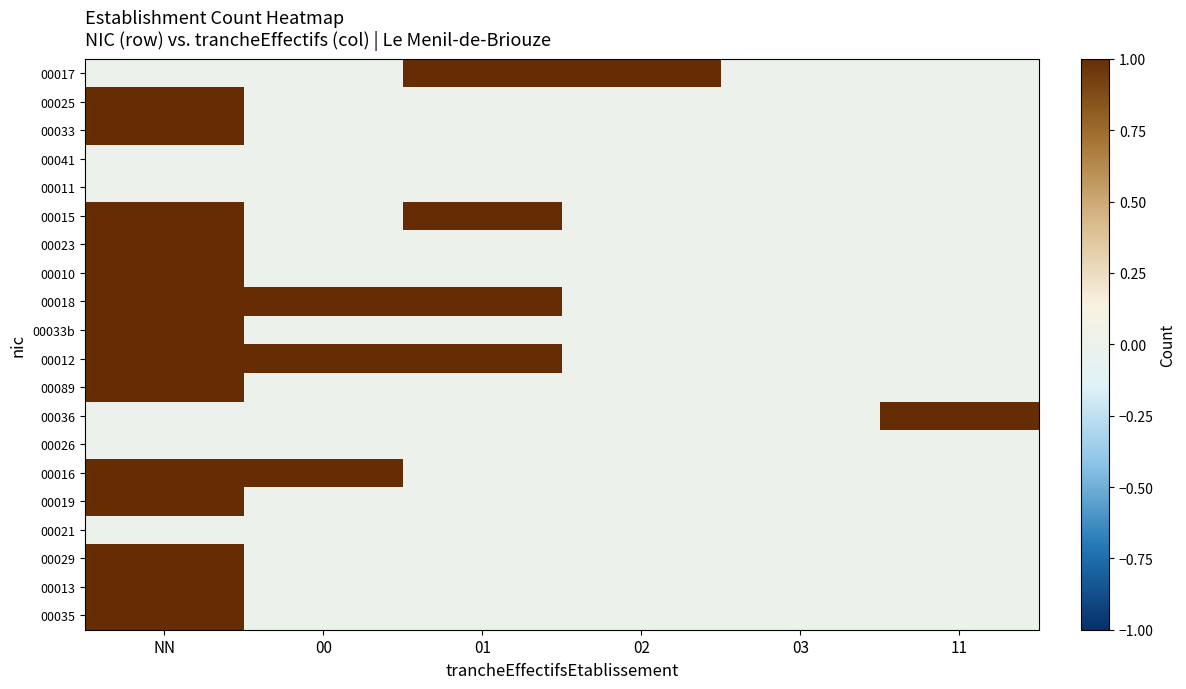

At which category is the sum across all series the highest?

NN